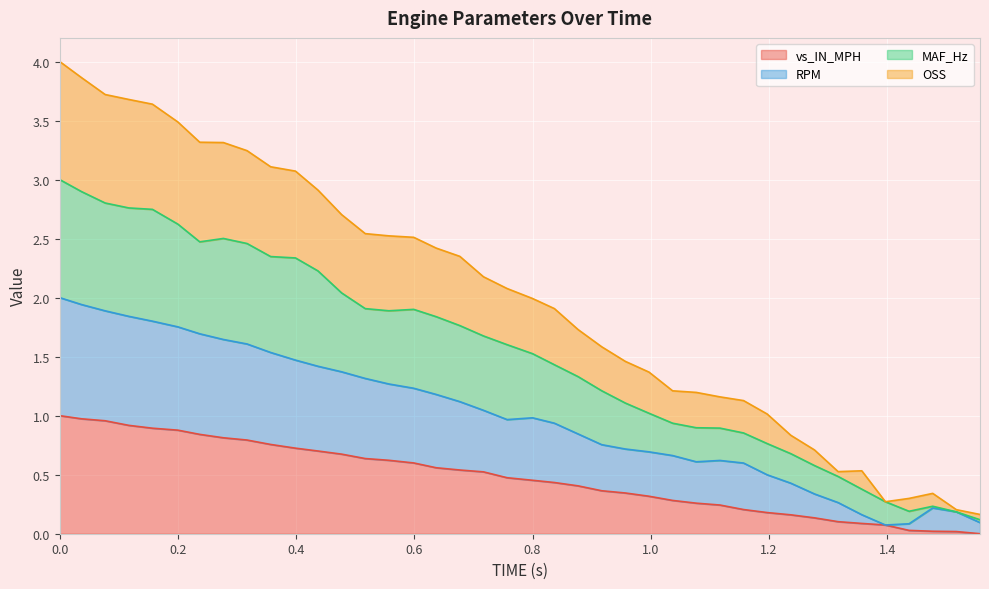

Which series changed the most between 0.2 and 1.077?

OSS